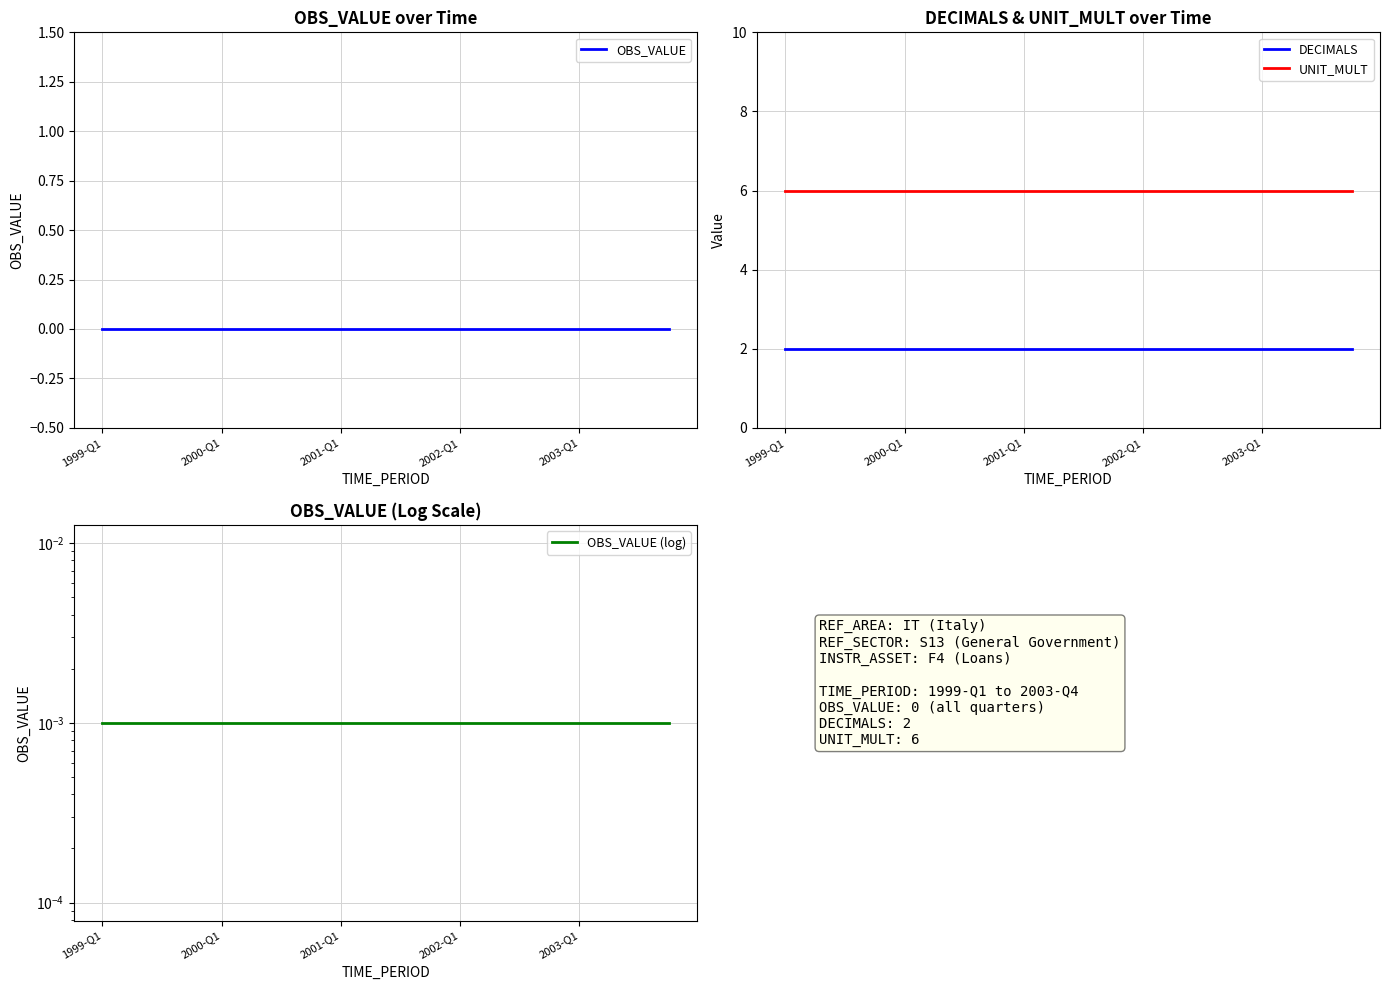

True or false: DECIMALS and OBS_VALUE (log) cross at least once.

False